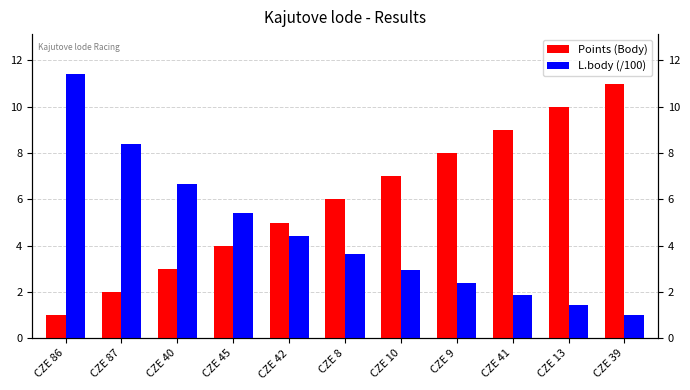

Between CZE 45 and CZE 41, which series saw the biggest shift?

Points (Body)